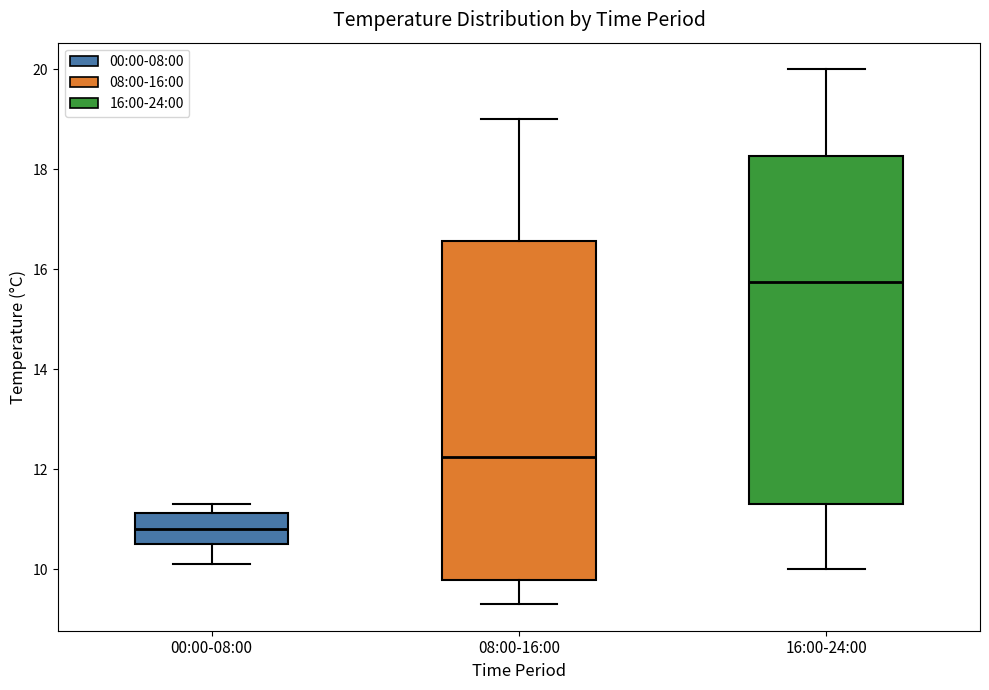

Reading left to right, read every box against the y-axis: the position of its median line, the range the box covers, and the ends of its whiskers. The values are not printed on the chart, so give them approximately, as read against the axis.

00:00-08:00: median 10.8, box 10.6 to 11.2, whiskers 10.2 to 11.4
08:00-16:00: median 12.2, box 9.8 to 16.6, whiskers 9.4 to 19.0
16:00-24:00: median 15.8, box 11.4 to 18.2, whiskers 10.0 to 20.0